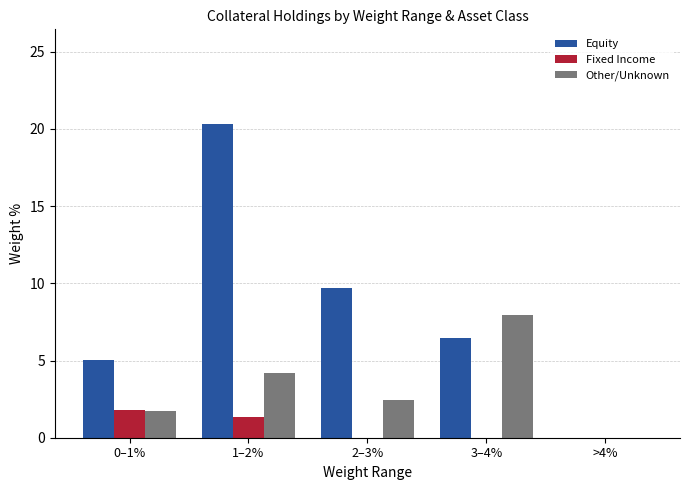

Where is Equity nearest to the value 10?

2–3%